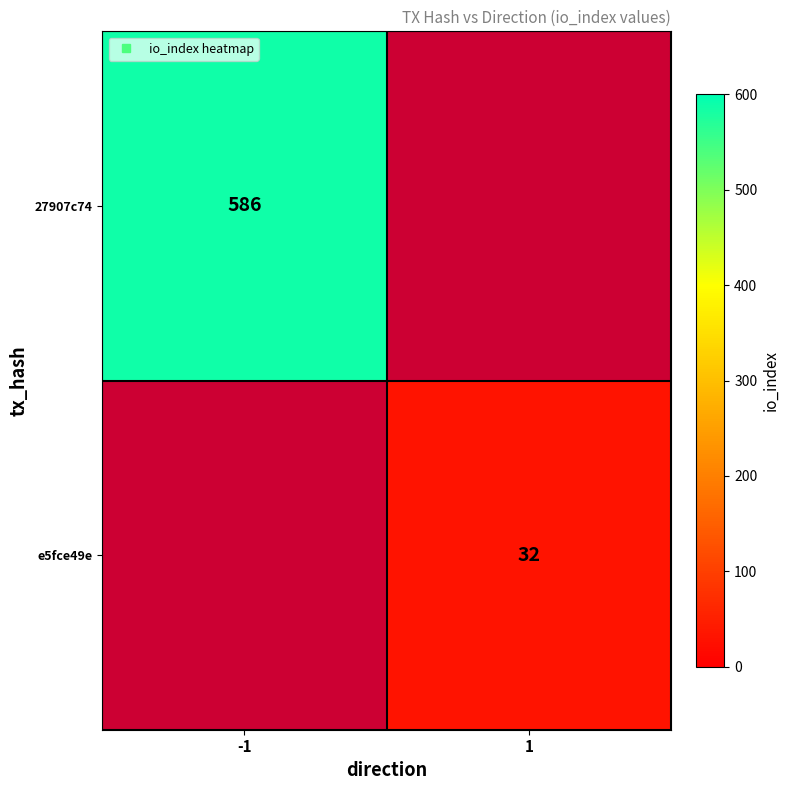

The value of e5fce49e at 1 is 12.1. True or false?

False